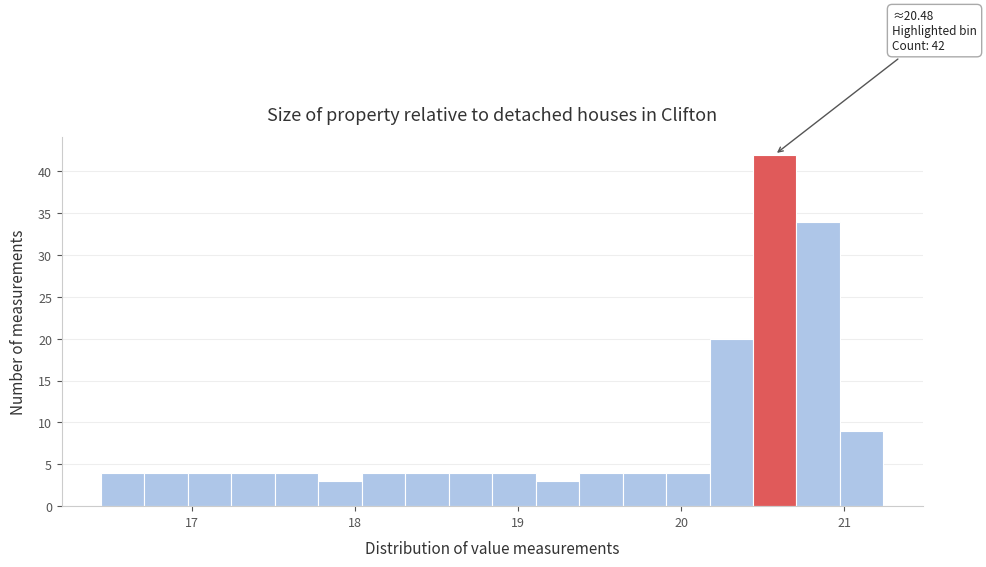

Read against the x-axis, roughly where is the centre of the tallest bar?

20.6